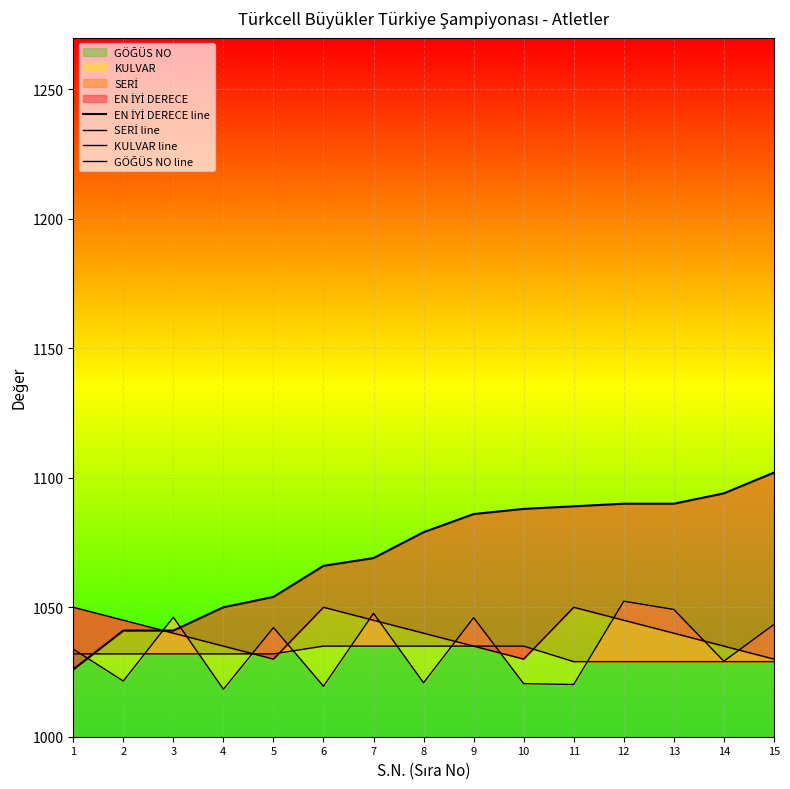

How many series are shown in this chart?

4